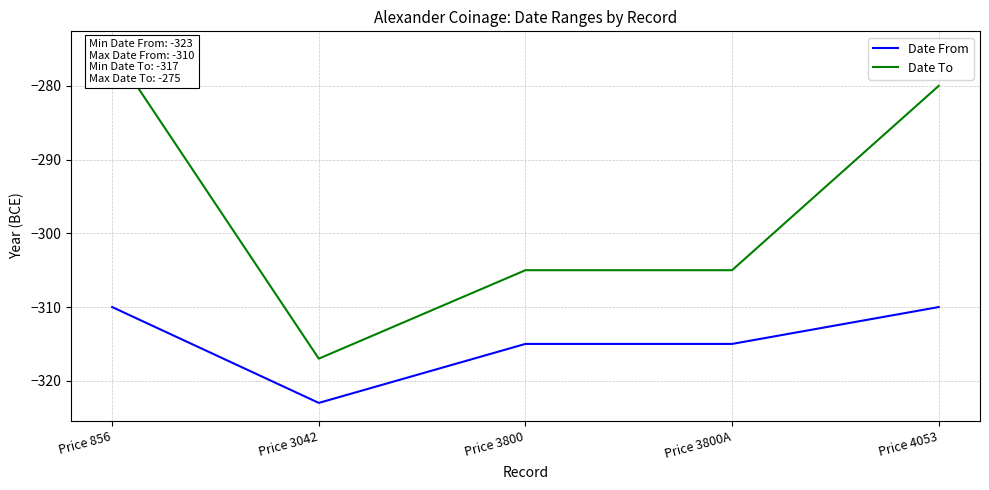

What is the highest value of the Date From series?

-310